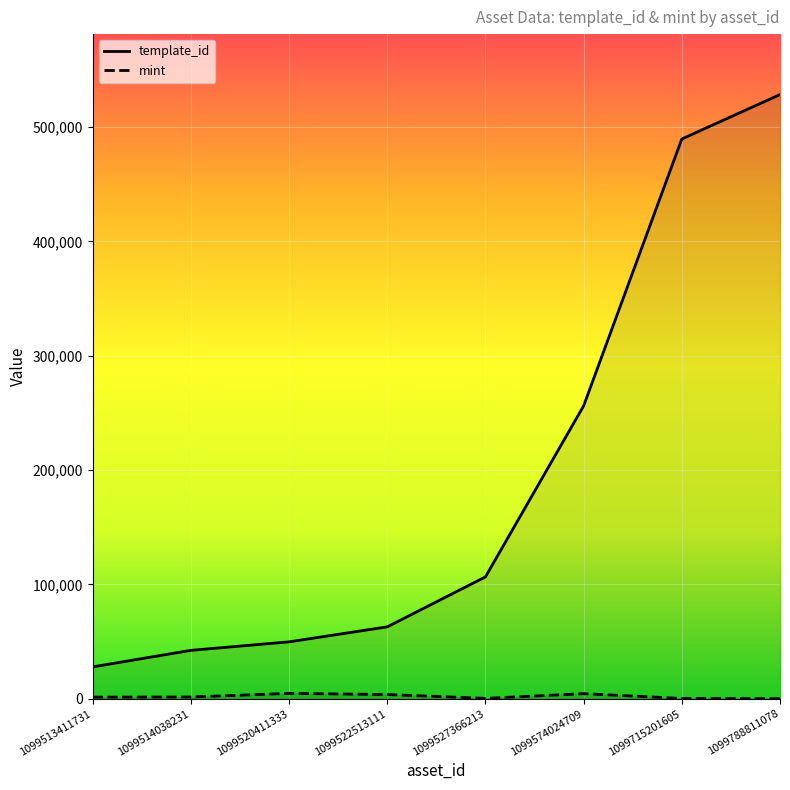

What is the sum of all mint values?

17352